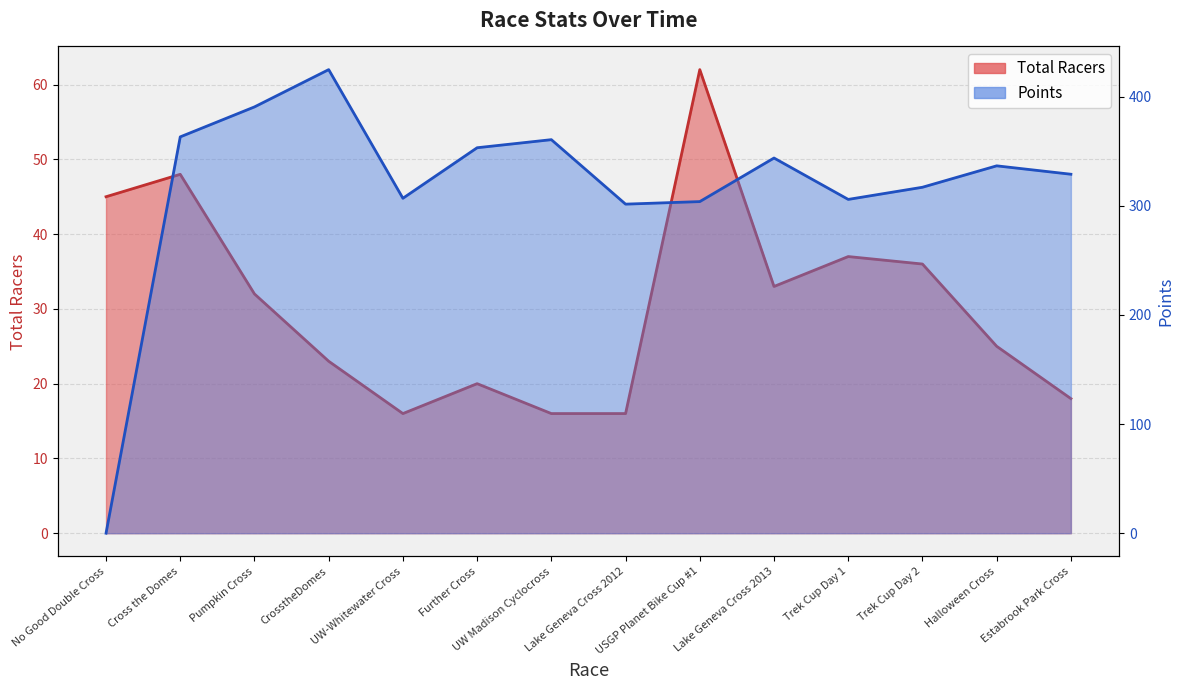

What is the greatest value displayed?

424.8